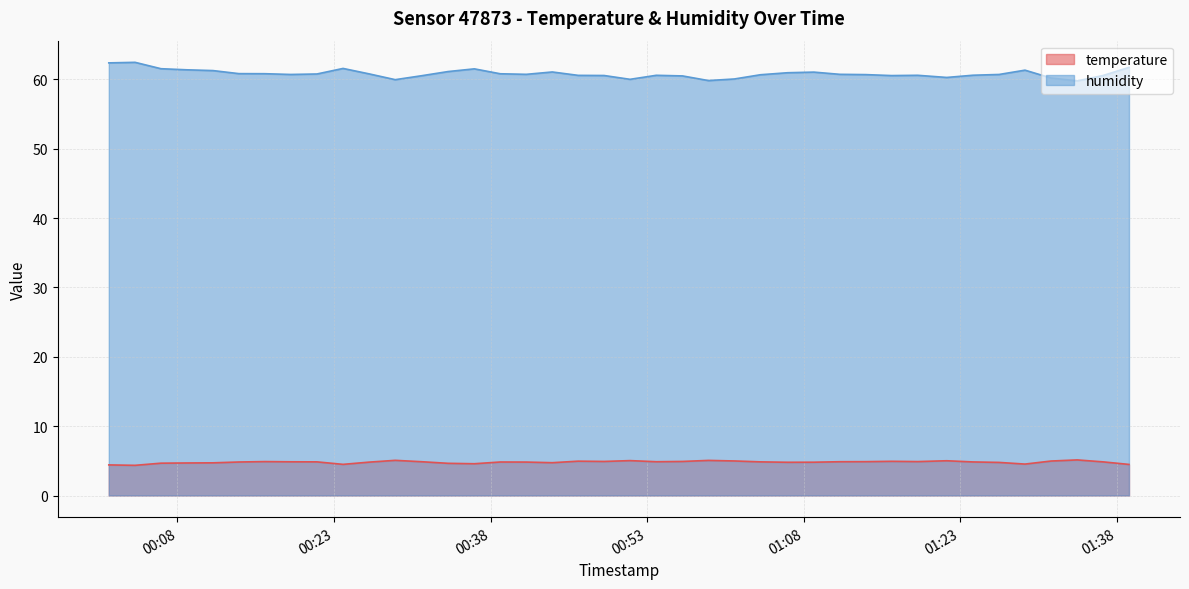

True or false: temperature and humidity intersect in this chart.

False